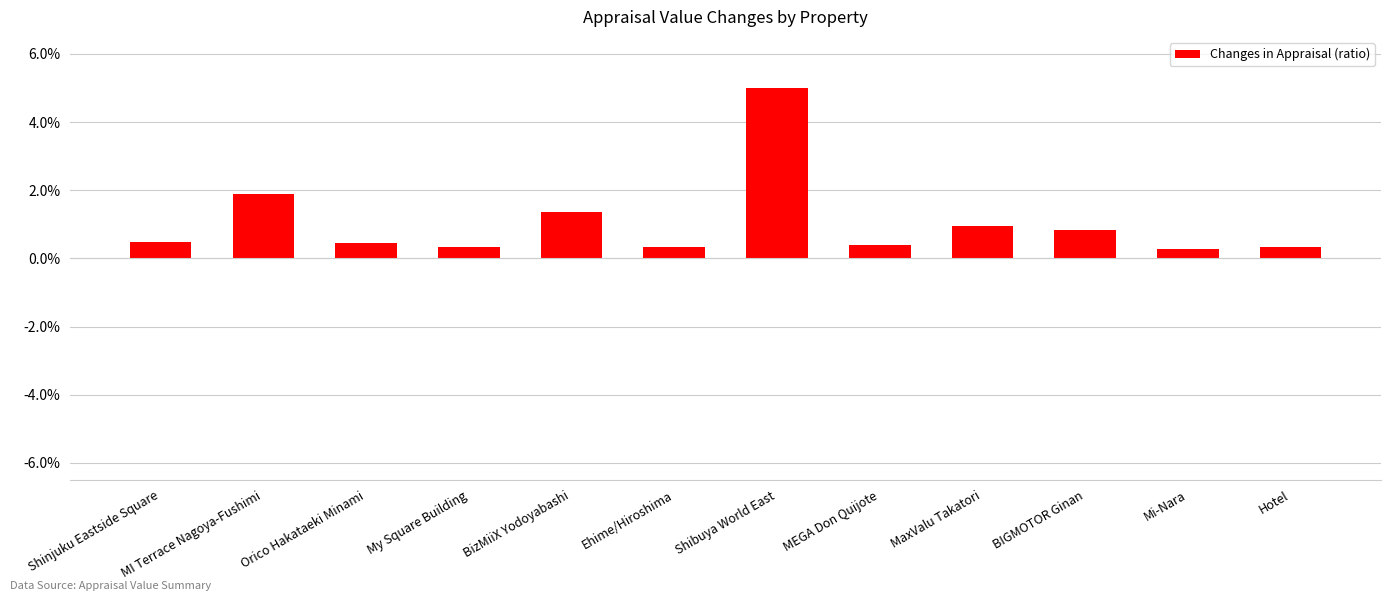

Does the chart contain any negative values?

No